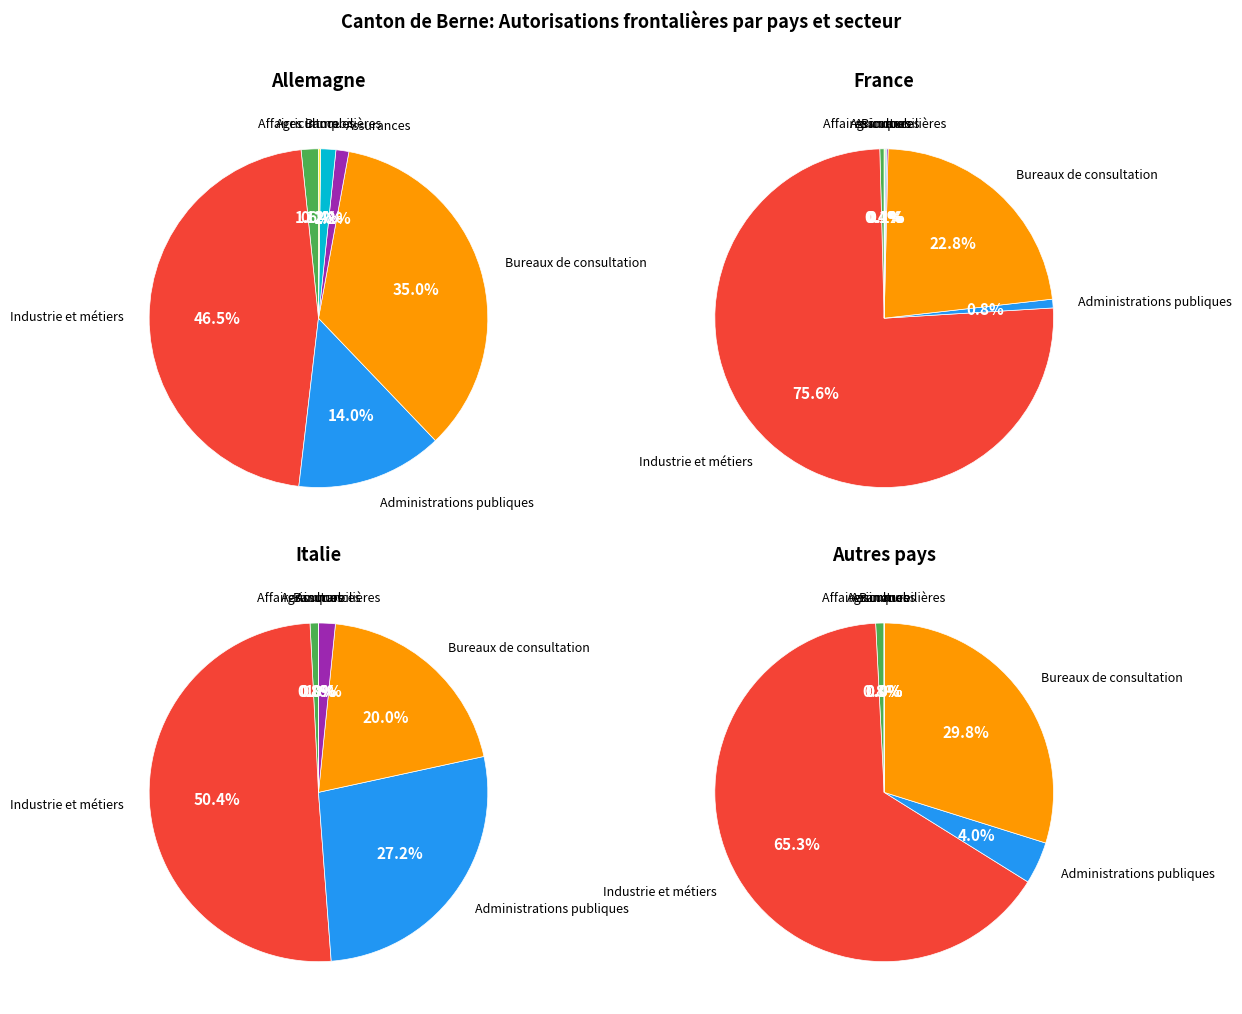

What is the majority slice?

Total 2 Secteur industrie et métiers